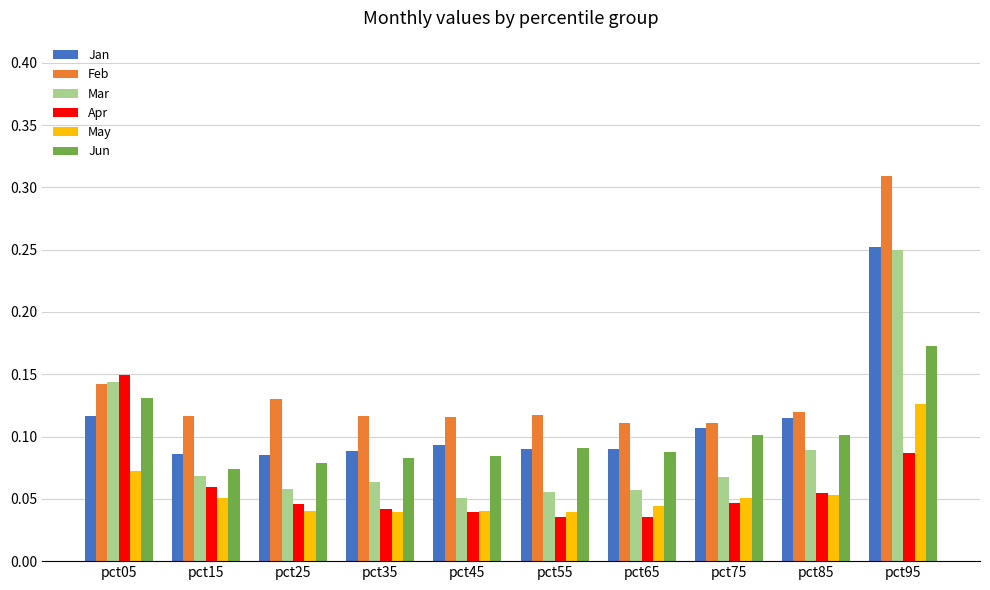

How many May values are between 0 and 1?

10